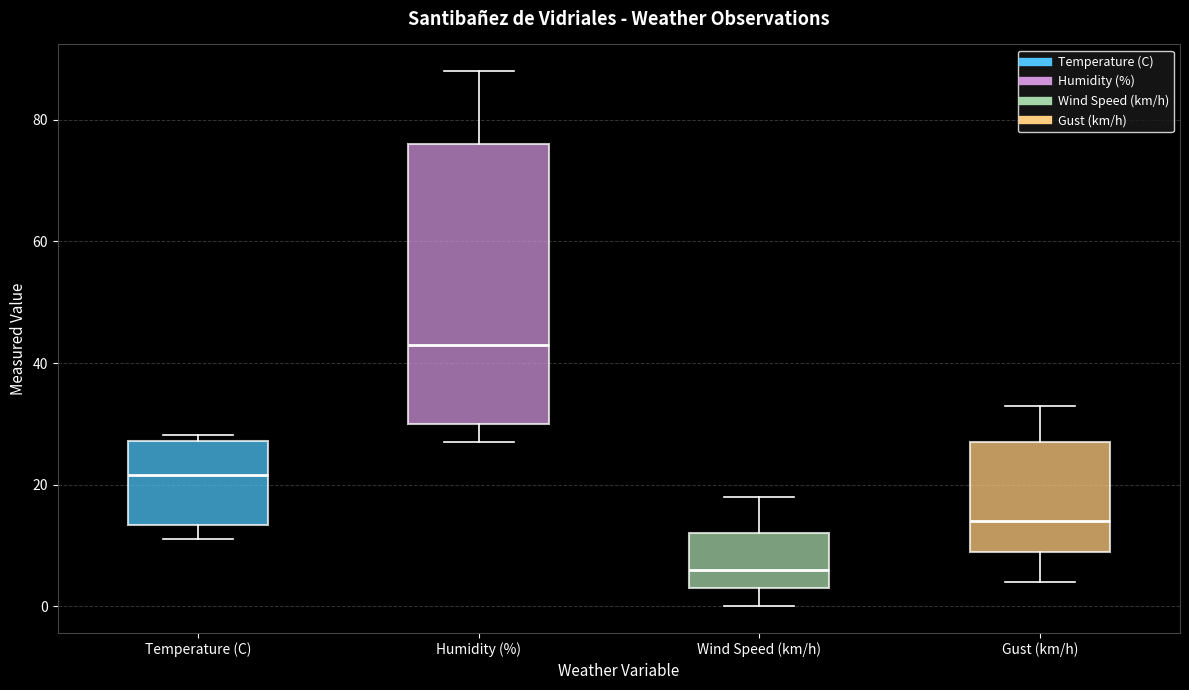

Which box is the tallest, from its lower edge to its upper edge?

Humidity (%)